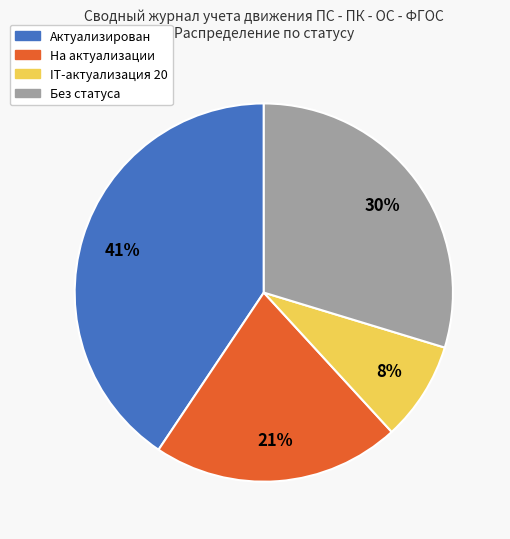

To the nearest percent, what is the average slice percentage?

25%